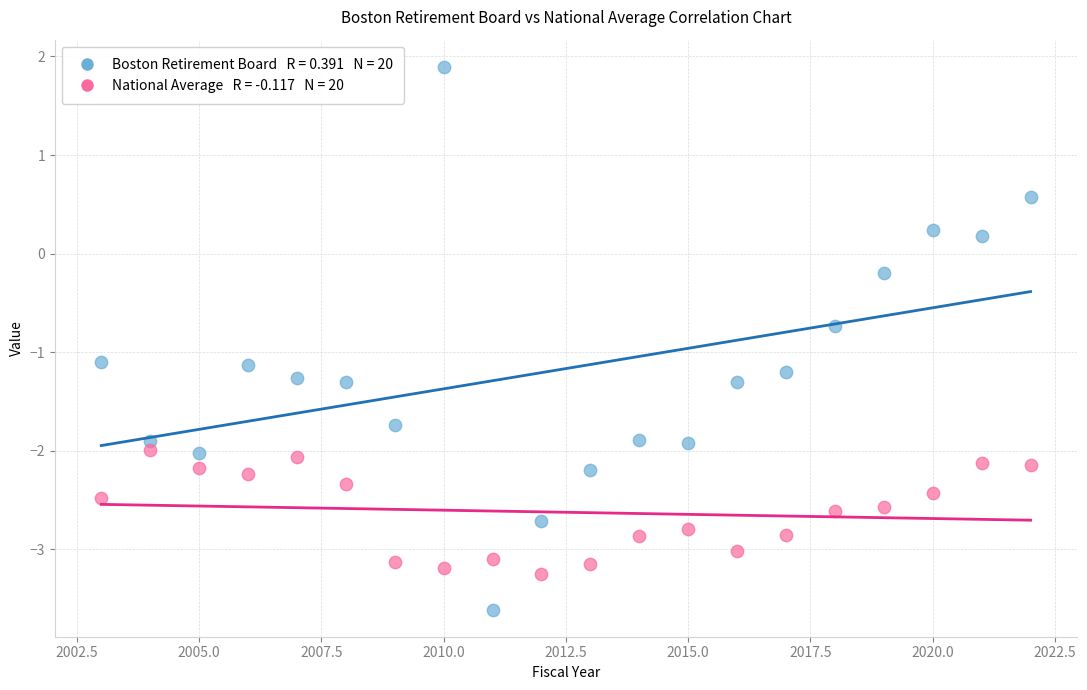

Across all data points, what is the range of X values (max minus min)?

19.0